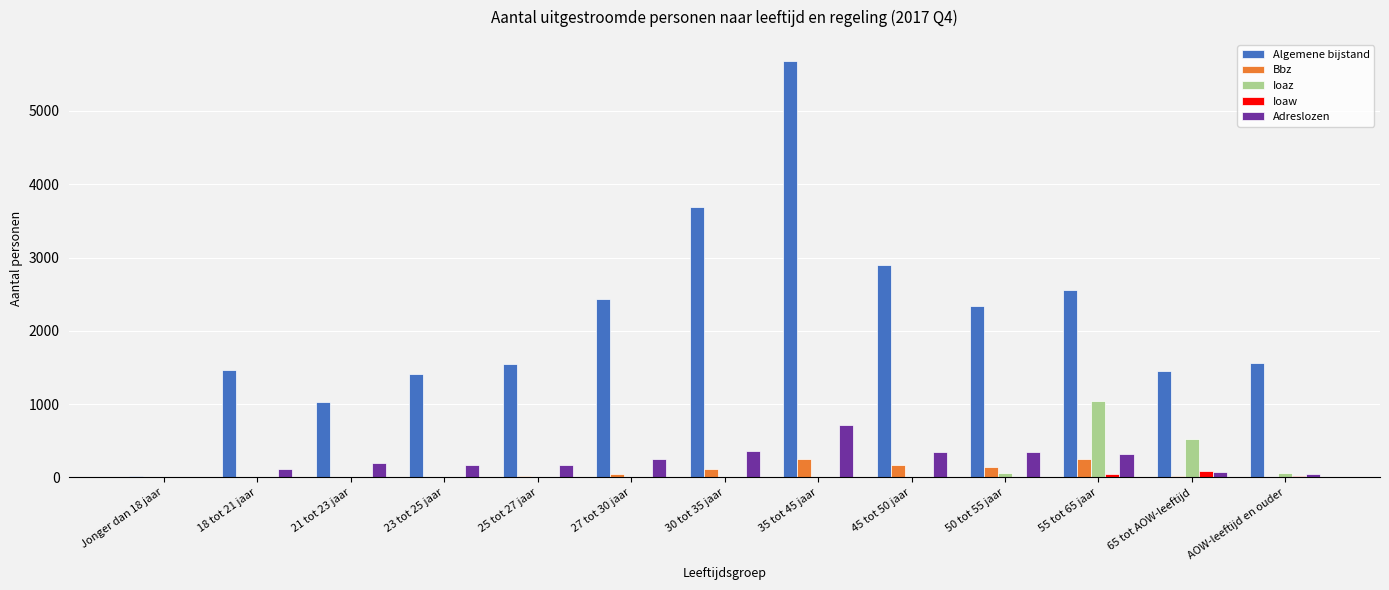

How many series are shown in this chart?

5